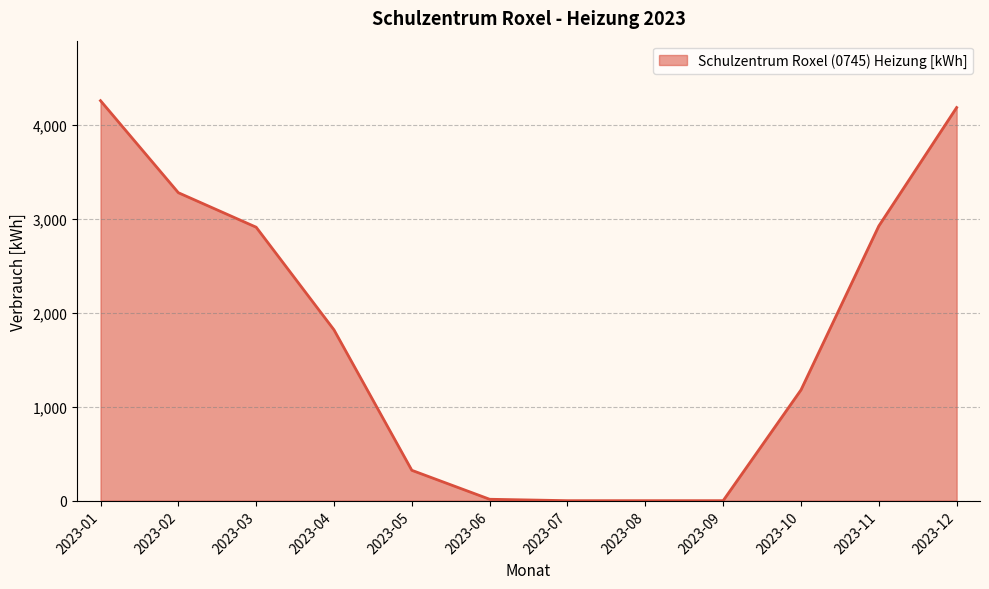

How many categories are shown in the chart?

12